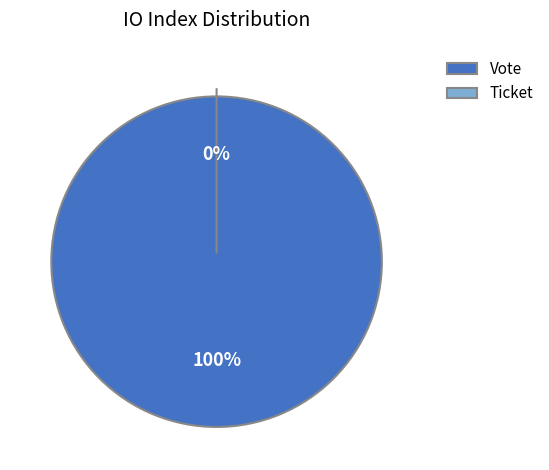

The Vote slice represents 86% of the pie. True or false?

False